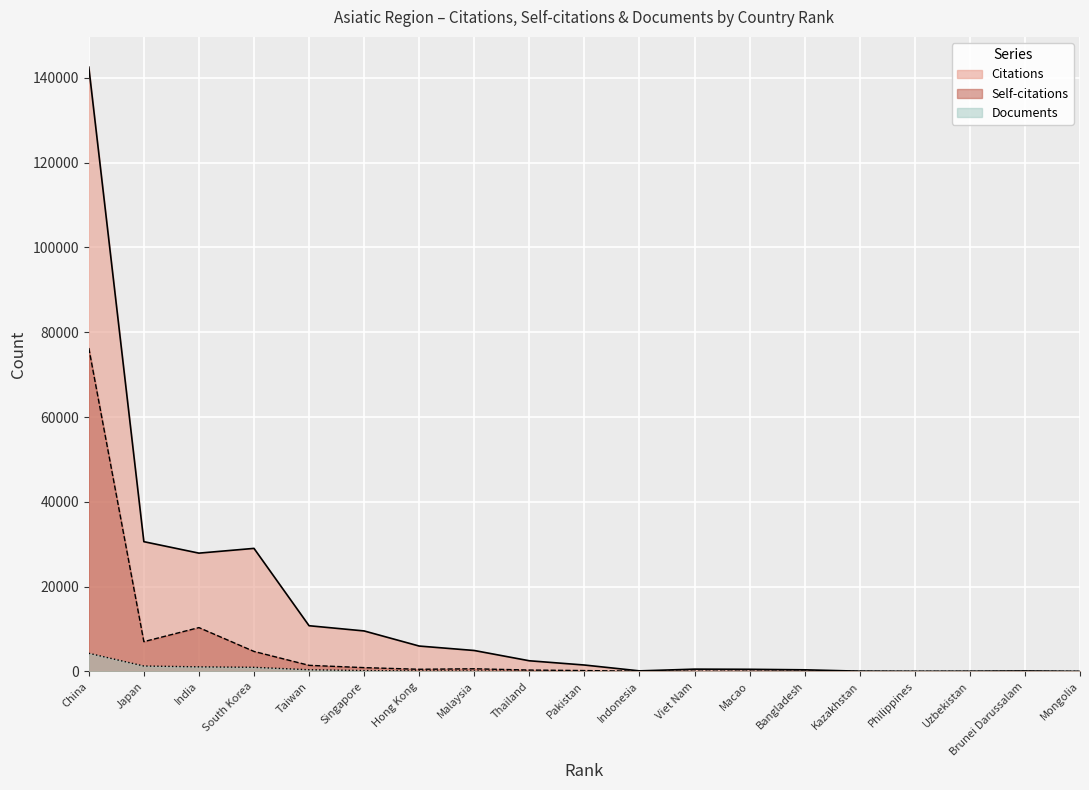

Does the chart display data point markers on the line(s)?

No